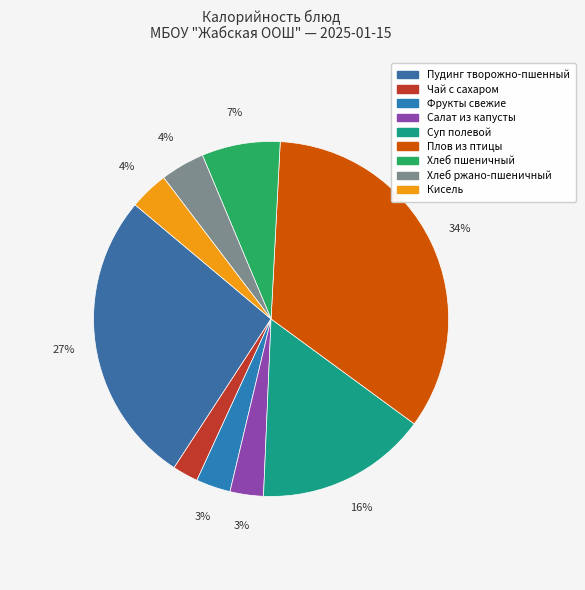

How many segments does this pie chart have?

9